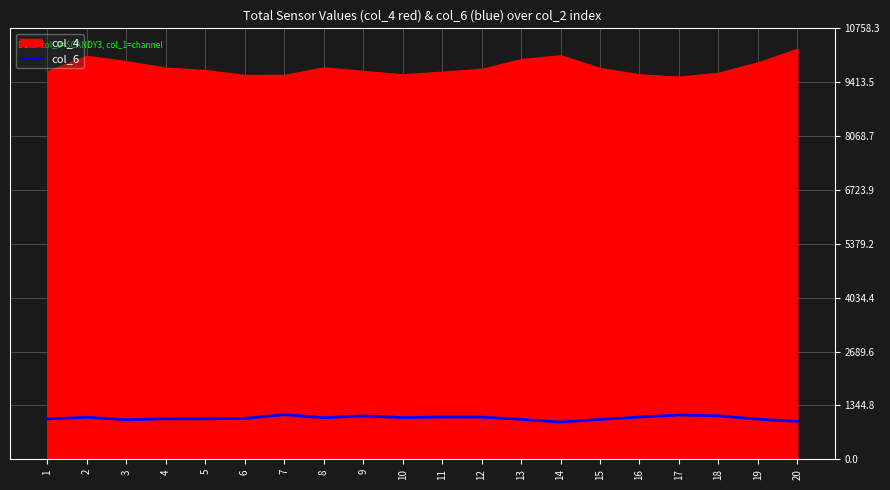

What is the approximate value at 7?

1113